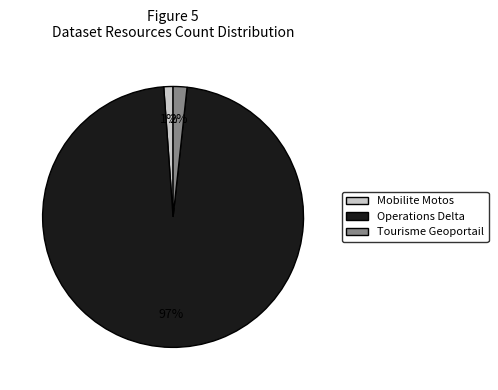

Which slice is the largest?

Operations Delta